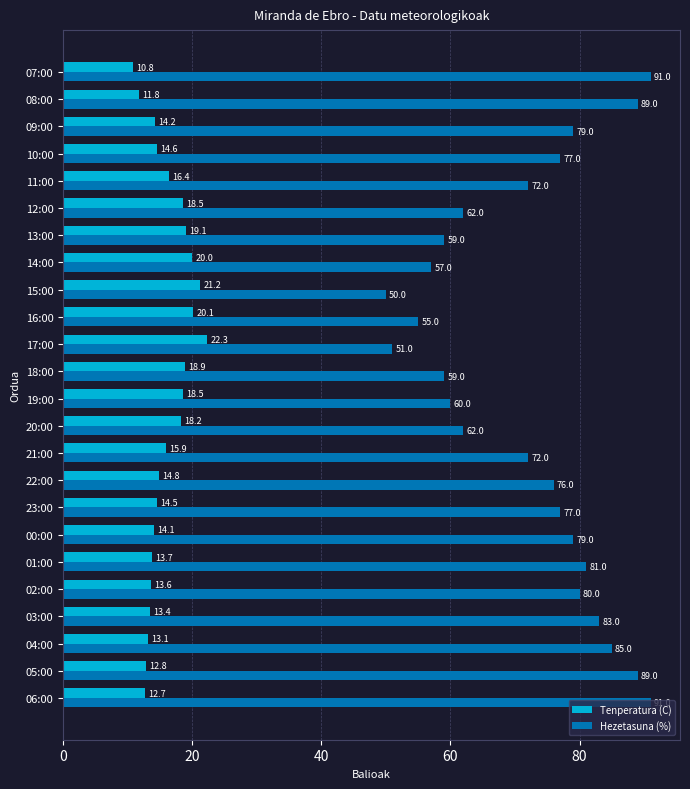

List the series in order of their overall mean, lowest first.

Tenperatura (C), Hezetasuna (%)